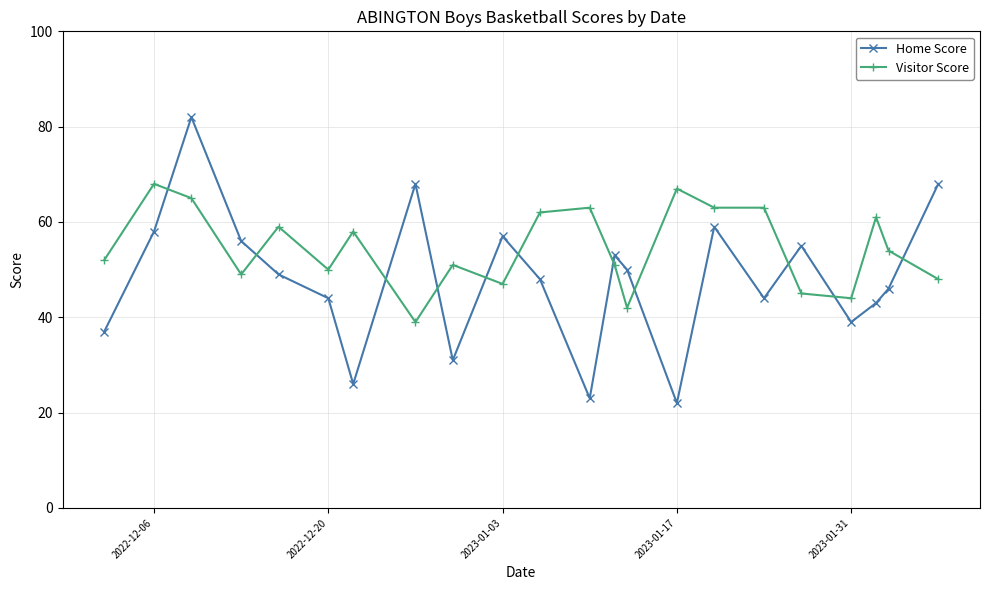

At how many categories does at least one series exceed 24?

22